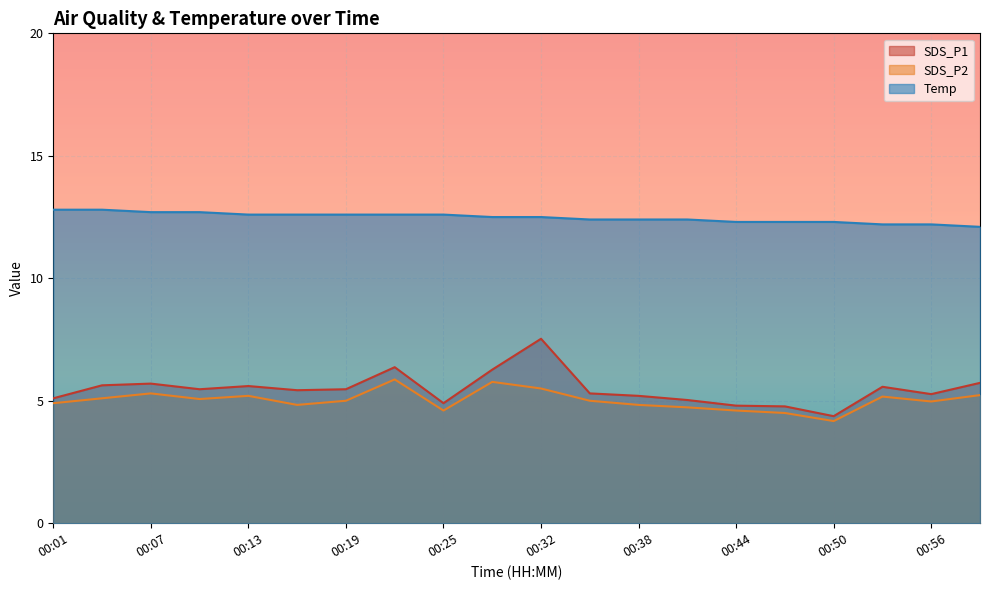

What is the minimum value shown in the chart?

4.2